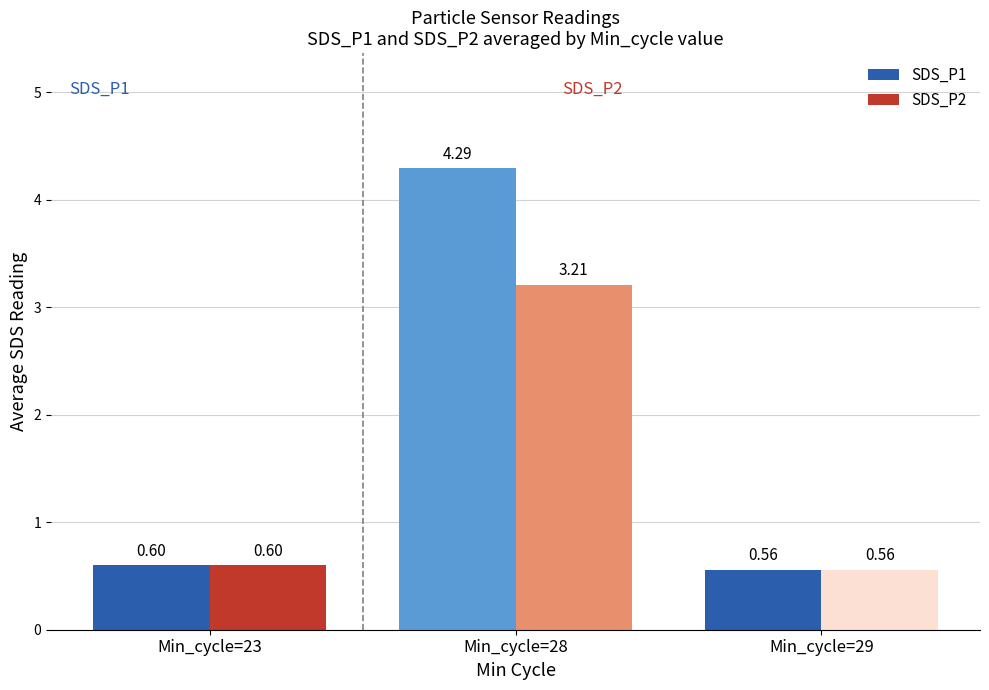

Which category has the highest value in the SDS_P1 series?

Min_cycle=28